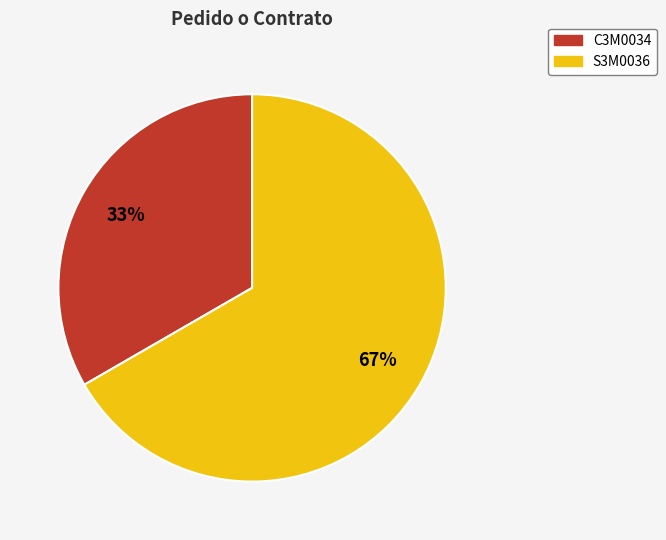

True or false: C3M0034 accounts for 21% of the total.

False